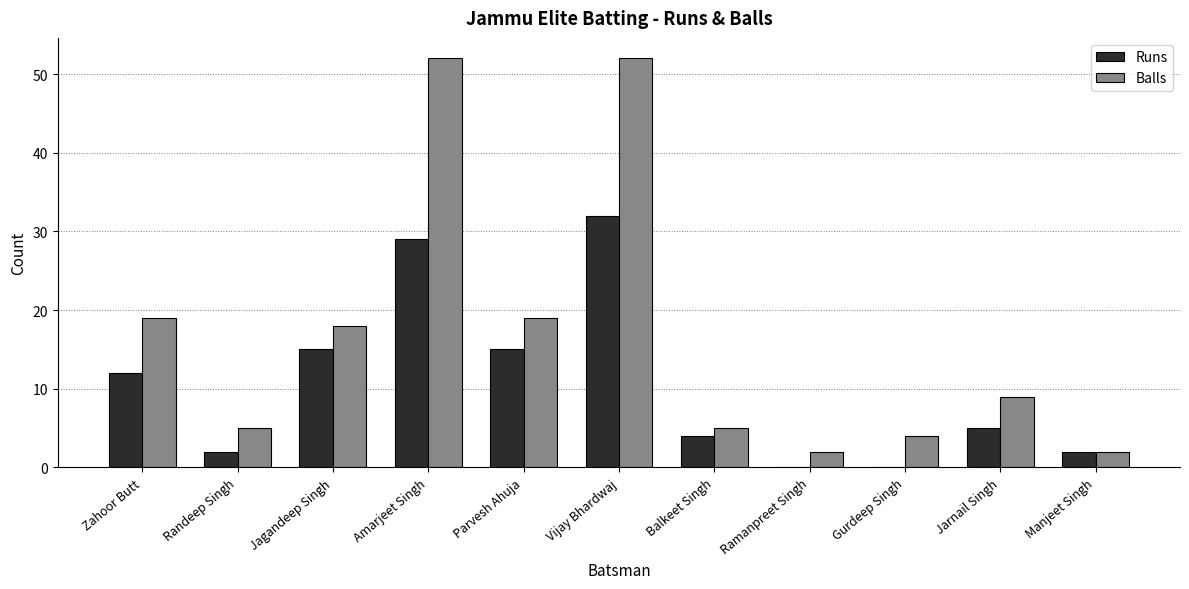

Reading right to left, transcribe all the data shown in this chart.

Runs: Manjeet Singh=2	Jarnail Singh=5	Gurdeep Singh=0	Ramanpreet Singh=0	Balkeet Singh=4	Vijay Bhardwaj=32	Parvesh Ahuja=15	Amarjeet Singh=29	Jagandeep Singh=15	Randeep Singh=2	Zahoor Butt=12
Balls: Manjeet Singh=2	Jarnail Singh=9	Gurdeep Singh=4	Ramanpreet Singh=2	Balkeet Singh=5	Vijay Bhardwaj=52	Parvesh Ahuja=19	Amarjeet Singh=52	Jagandeep Singh=18	Randeep Singh=5	Zahoor Butt=19